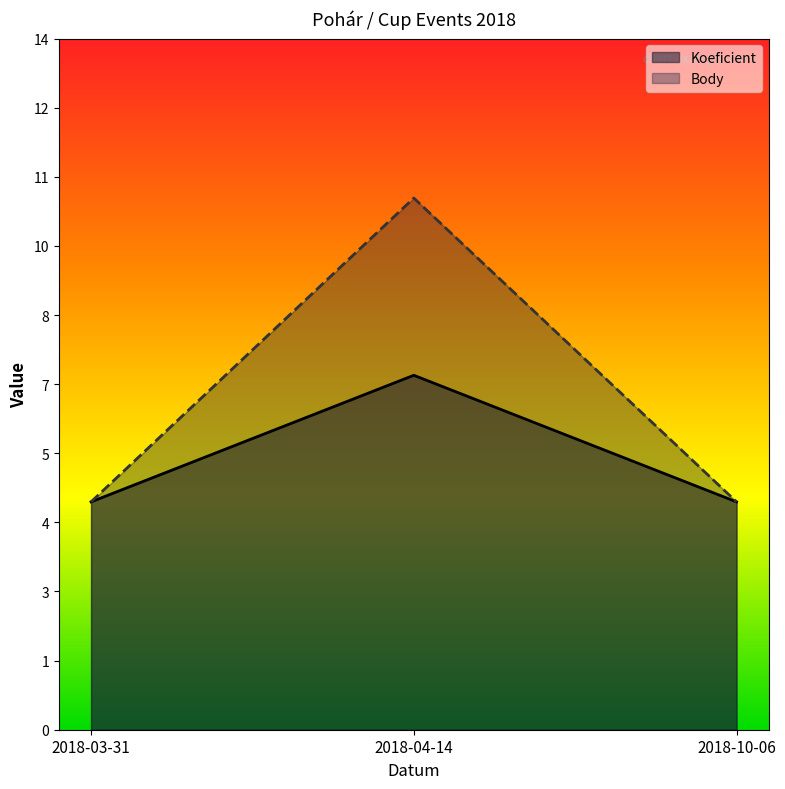

What are all the series names shown in the legend?

Koeficient, Body